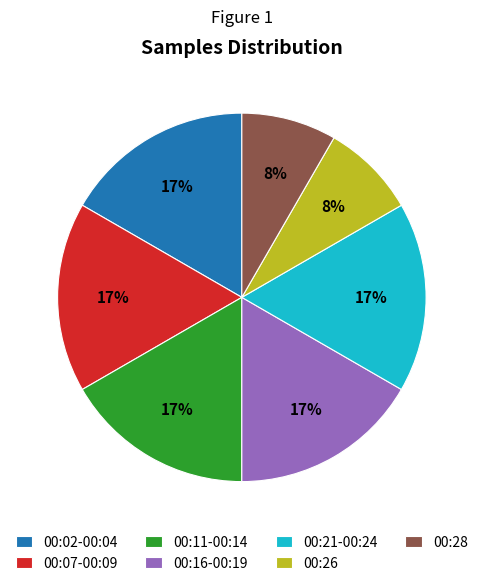

The 00:11-00:14 slice represents 22% of the pie. True or false?

False